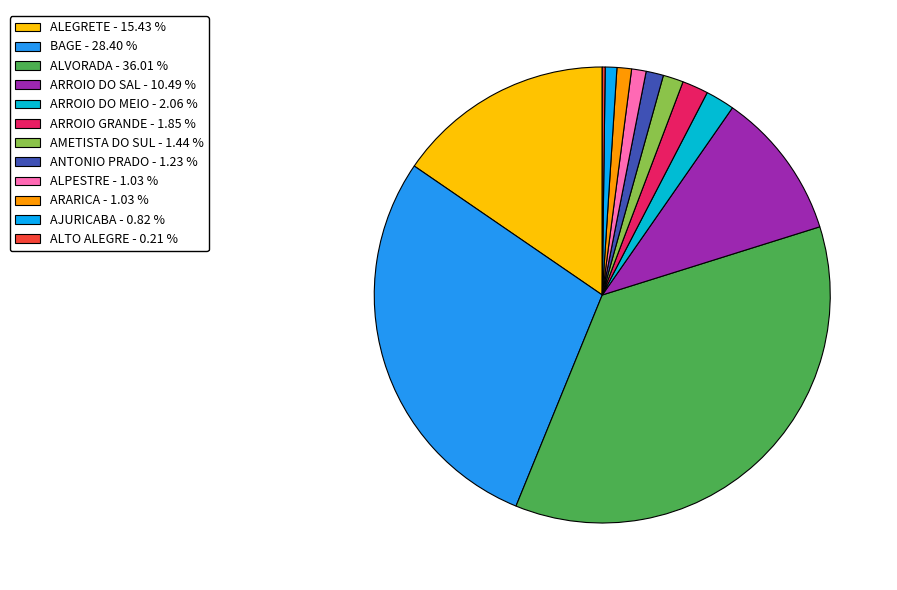

Is ALPESTRE the majority of the pie?

No